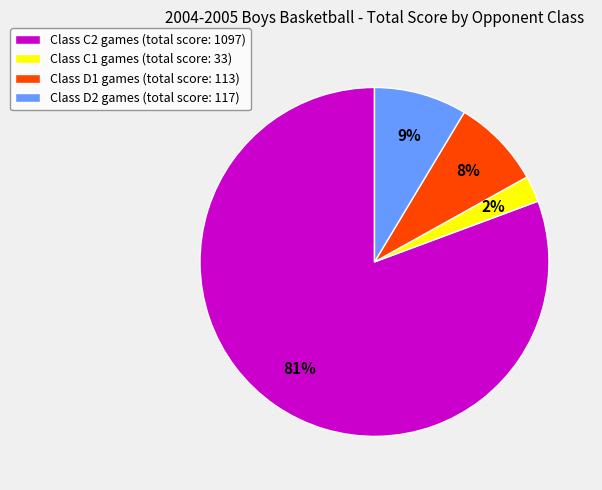

True or false: Class D2 games (total score: 117) accounts for 9% of the total.

True